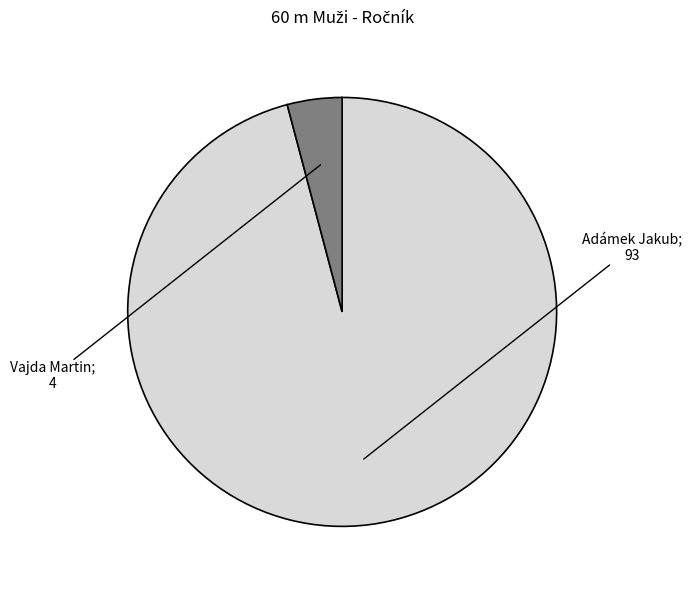

Count the number of slices in the pie.

2